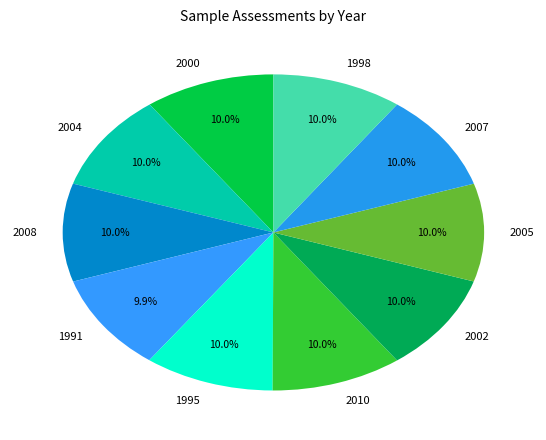

Does 1995 account for over 50% of the chart?

No